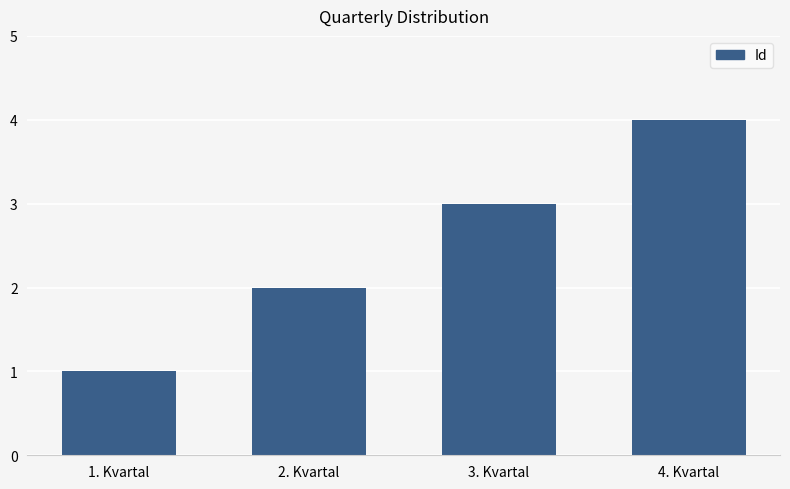

Does the chart contain any negative values?

No